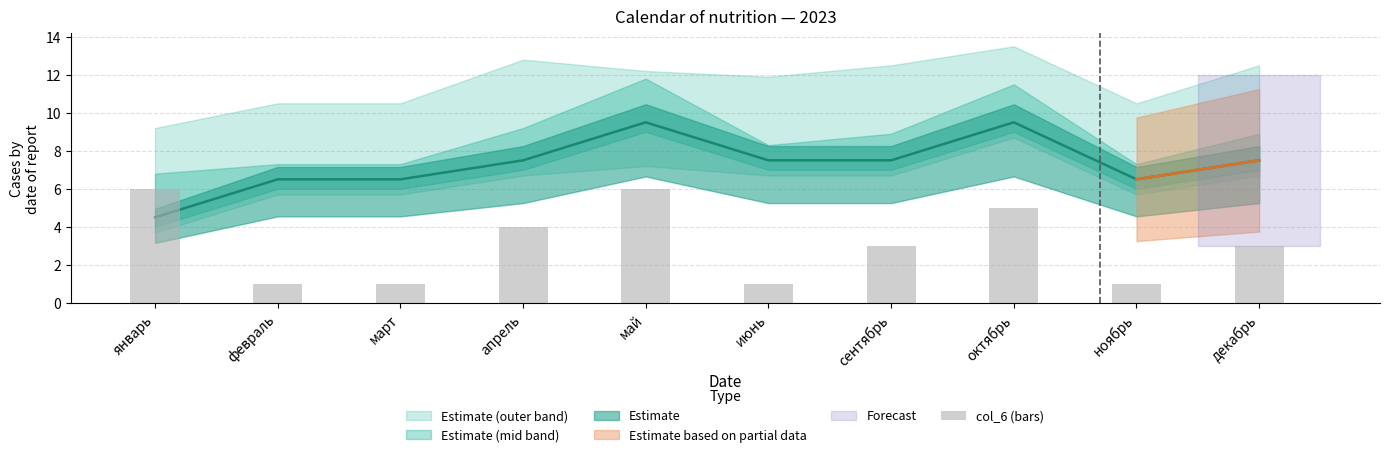

The chart shows a value of 2 at сентябрь. True or false?

False